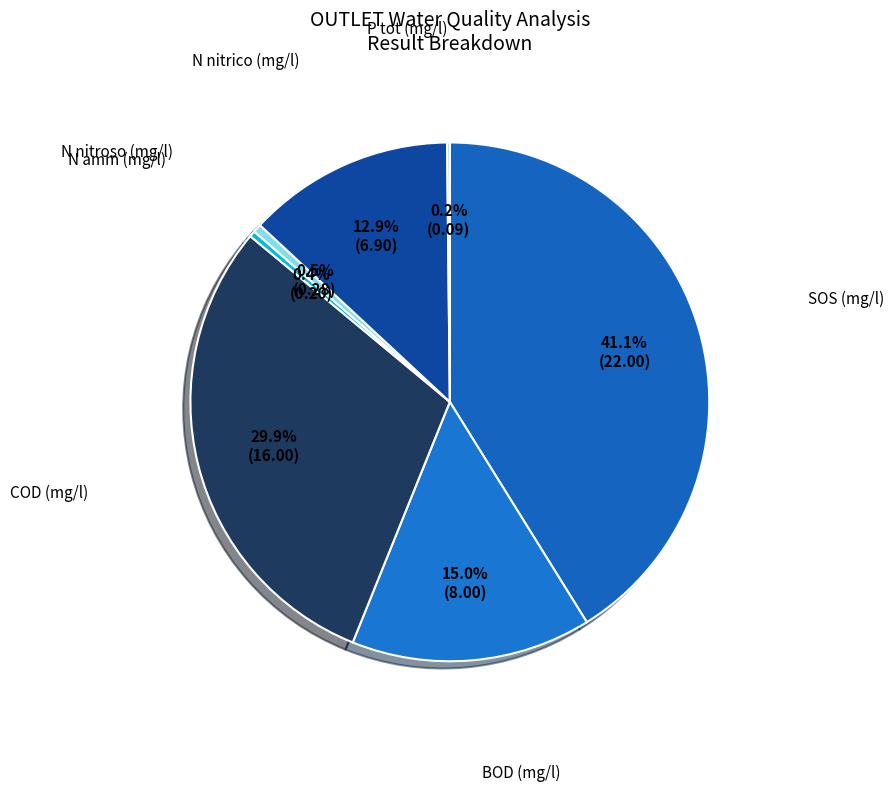

How many segments does this pie chart have?

7